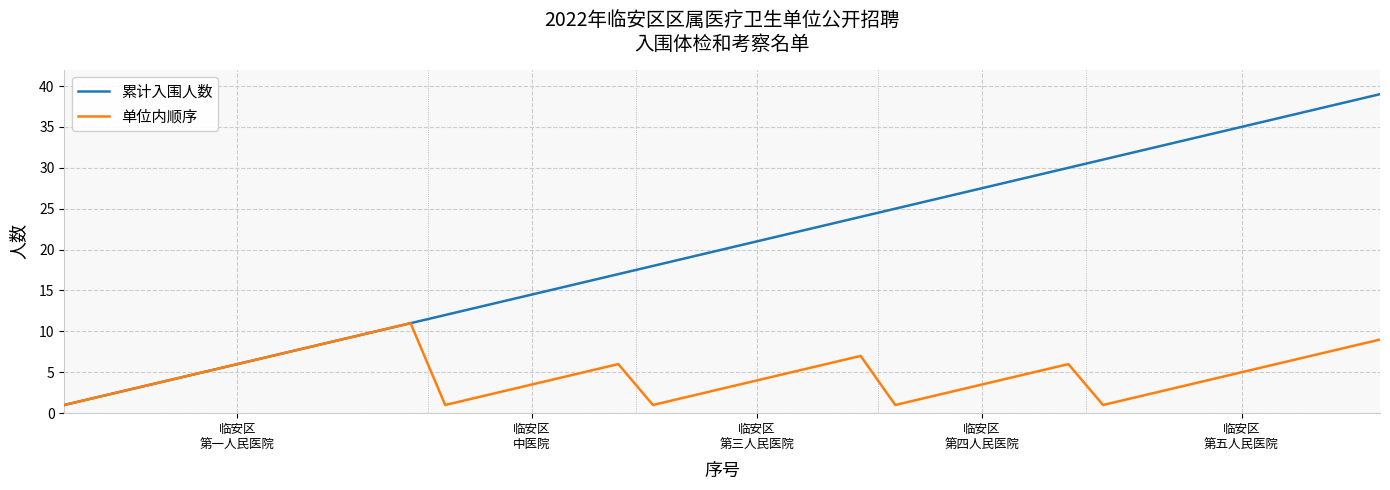

Which series has the widest spread of values?

累计入围人数